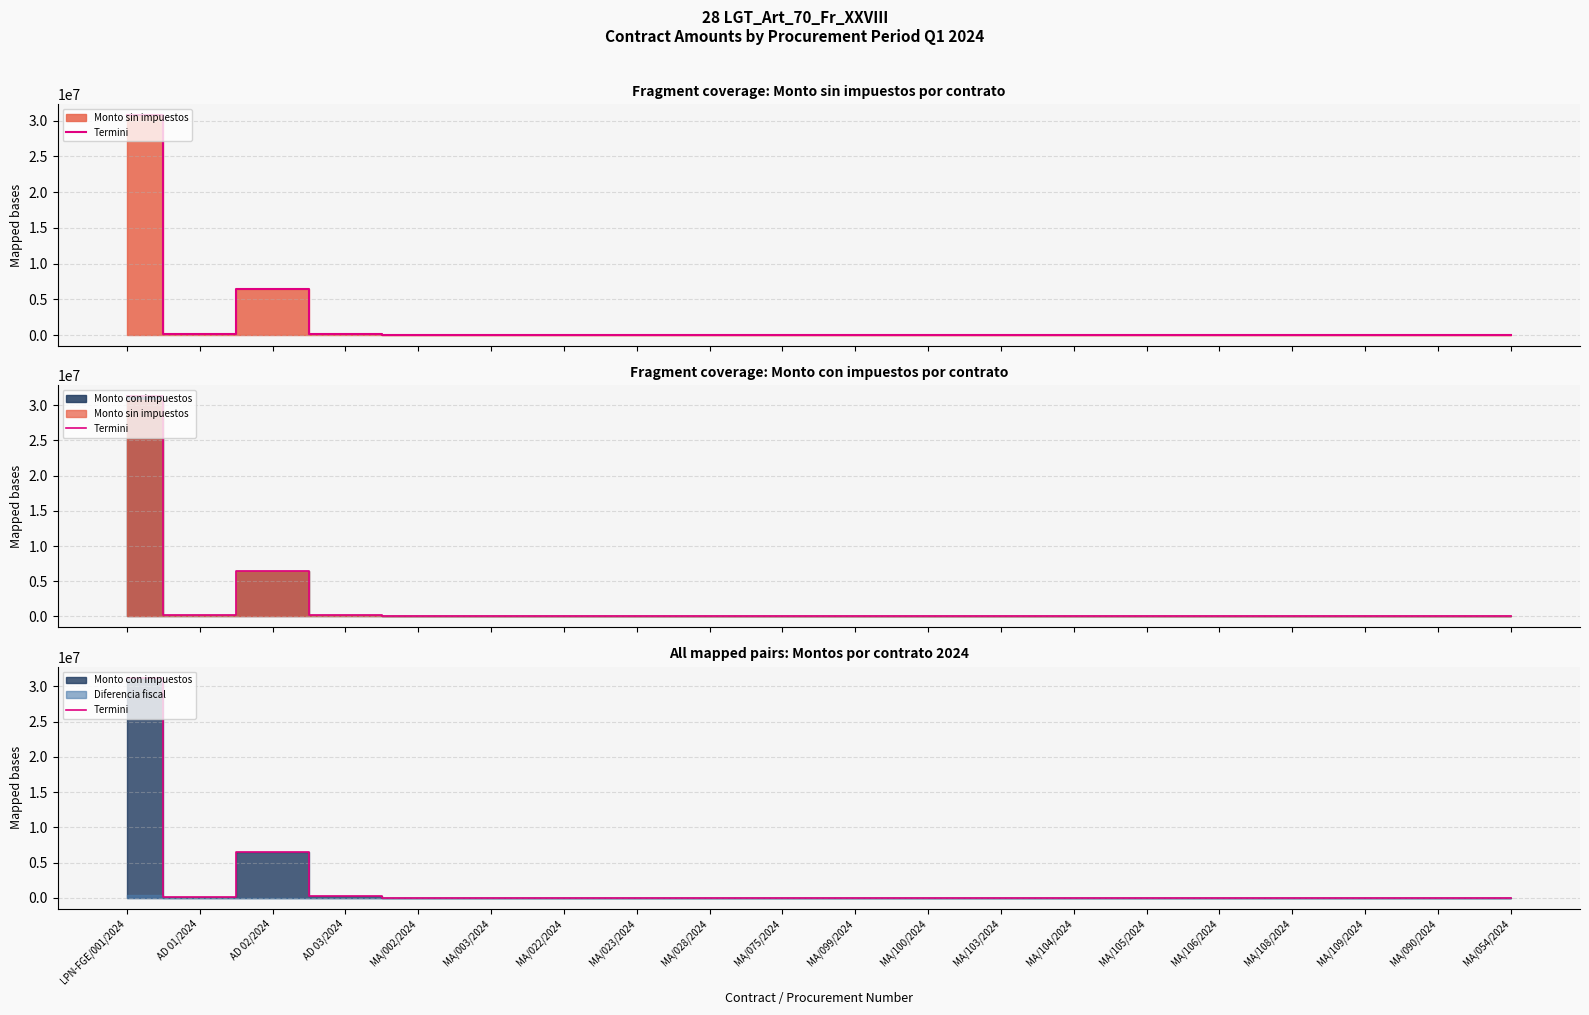

Rank the categories by value from lowest to highest.

MA/003/2024, MA/100/2024, MA/103/2024, MA/108/2024, MA/109/2024, MA/022/2024, MA/105/2024, MA/023/2024, MA/002/2024, MA/090/2024, MA/104/2024, MA/028/2024, MA/075/2024, MA/099/2024, MA/054/2024, MA/106/2024, AD 01/2024, AD 03/2024, AD 02/2024, LPN-FGE/001/2024